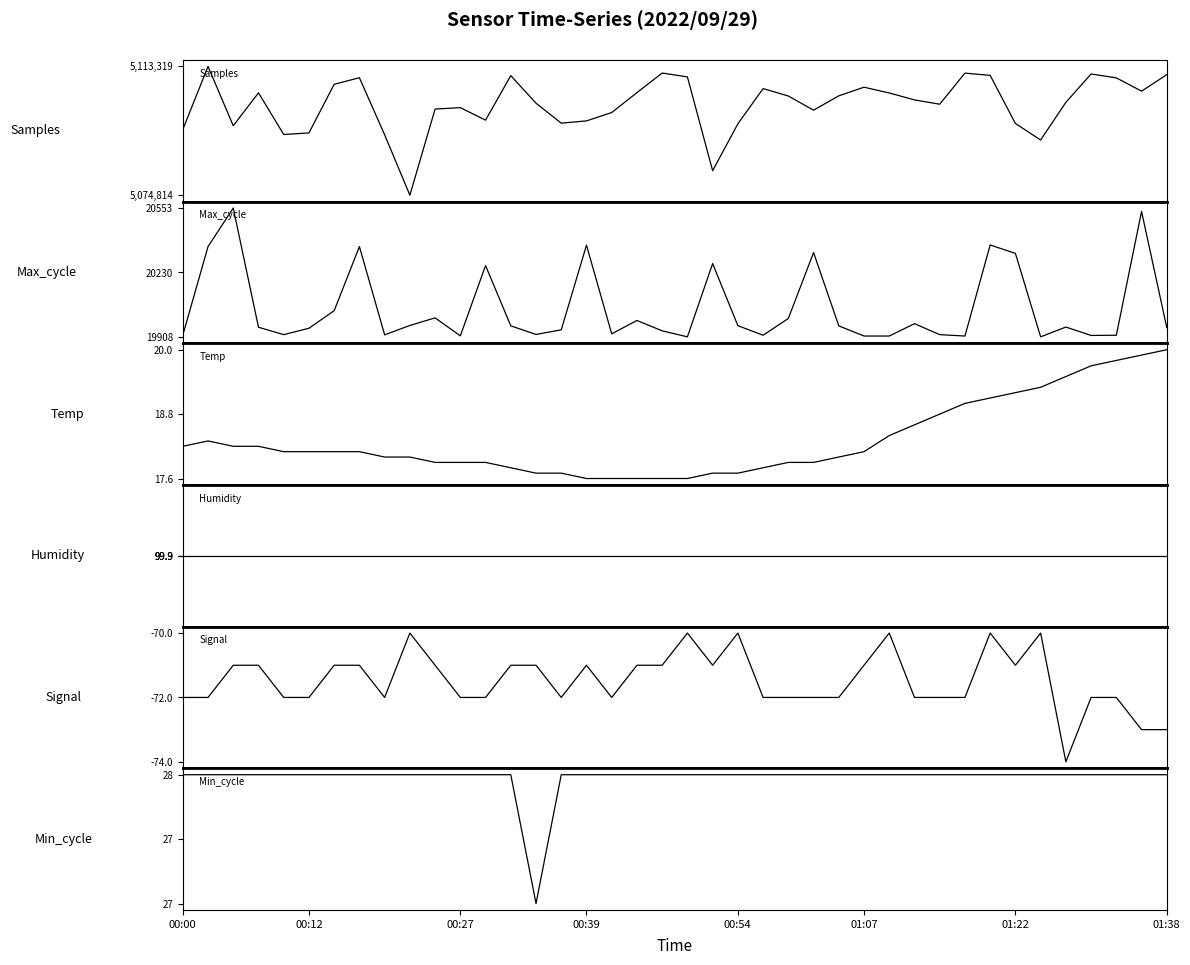

True or false: Min_cycle and Temp cross at least once.

False